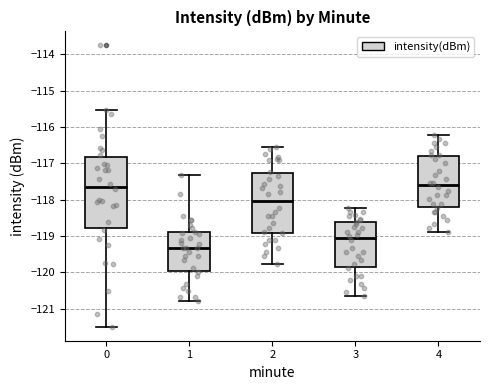

Which box has the lowest median line?

1